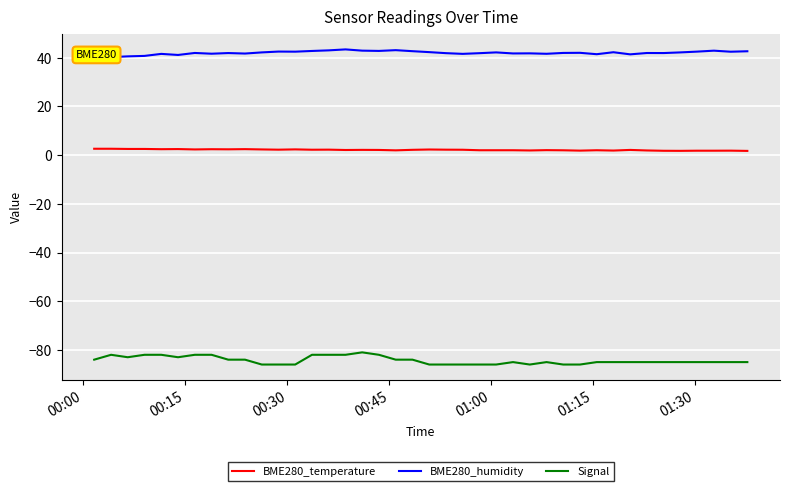

Does the chart display data point markers on the line(s)?

No